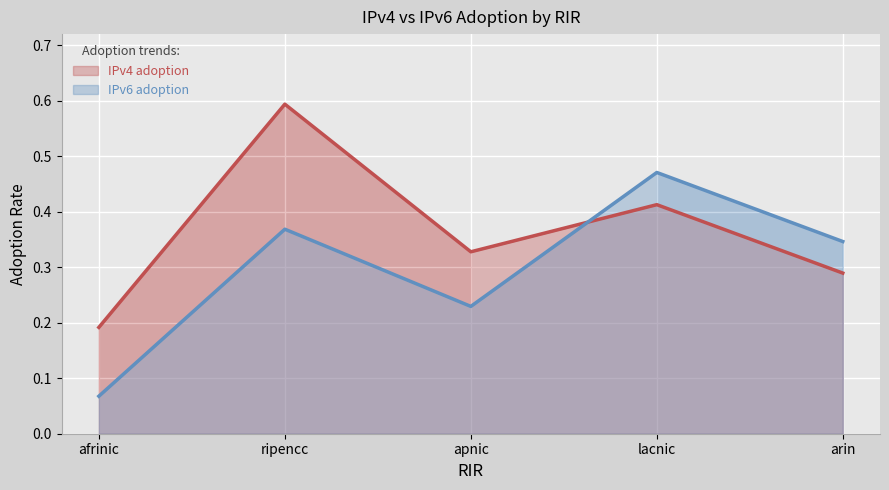

Reading left to right, what are all the values shown in this chart?

IPv4 adoption: 0.2	0.6	0.3	0.4	0.3
IPv6 adoption: 0.1	0.4	0.2	0.5	0.3